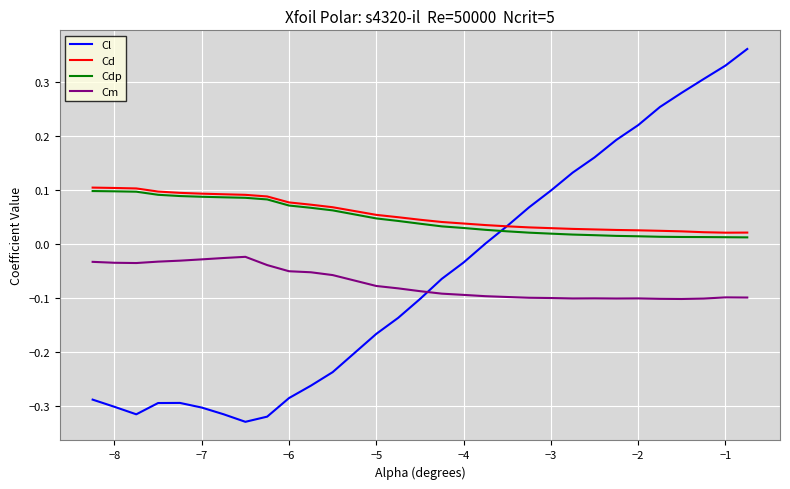

True or false: Cd and Cm cross at least once.

False